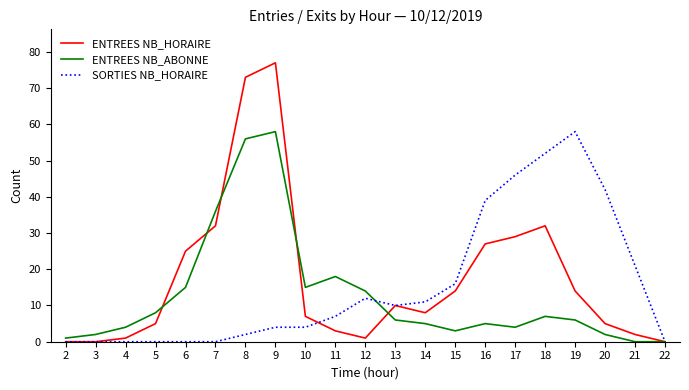

Where is the first local maximum for ENTREES NB_HORAIRE?

9